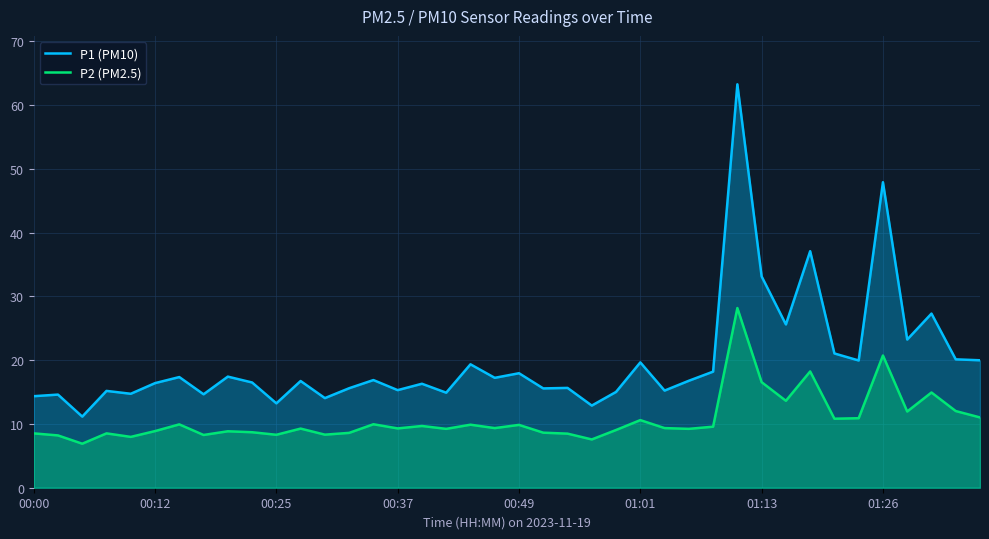

How many data points does each series have?

40